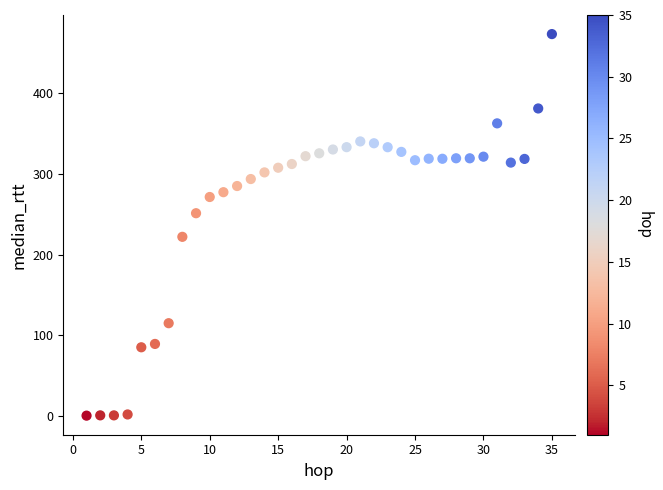

What is the range of Y values (max minus min)?

472.9